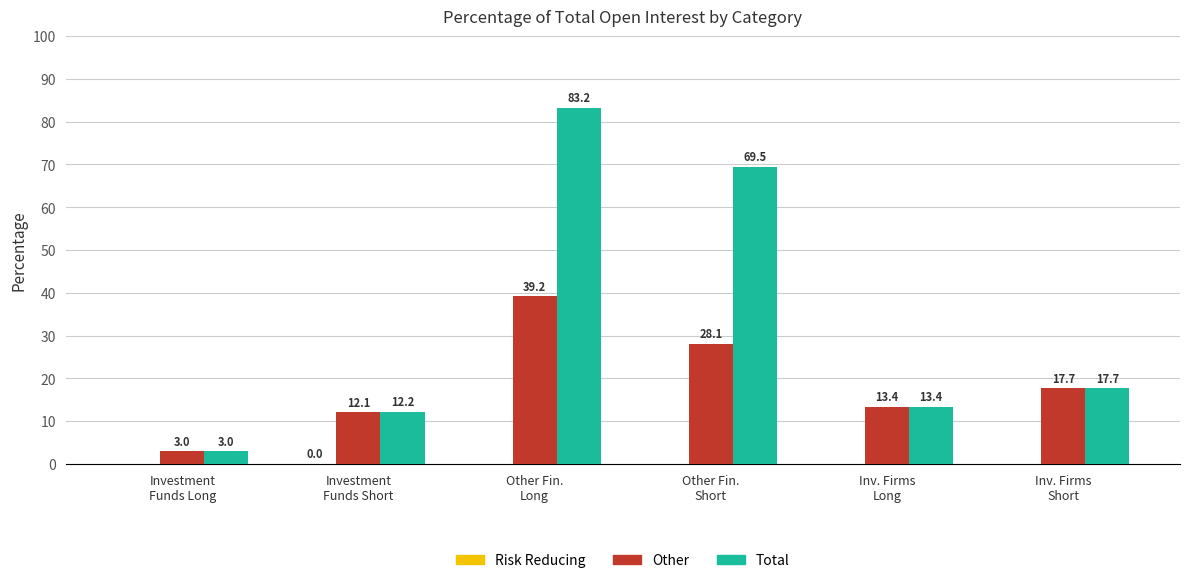

What is the maximum value shown in the chart?

83.2